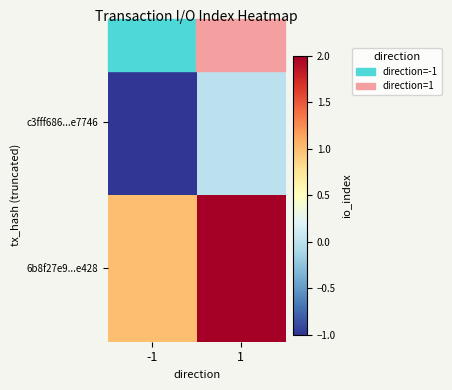

Which series changed the most between -1 and 1?

c3fff686...e7746